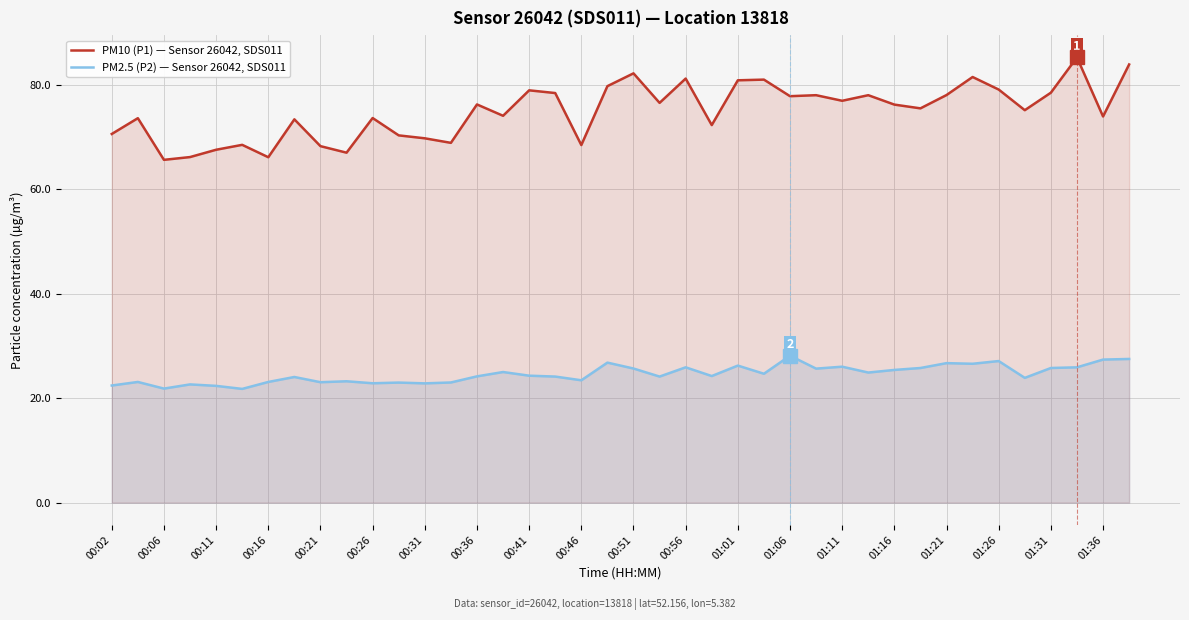

Rank the series by their average value, from highest to lowest.

PM10 (P1) — Sensor 26042, SDS011, PM2.5 (P2) — Sensor 26042, SDS011